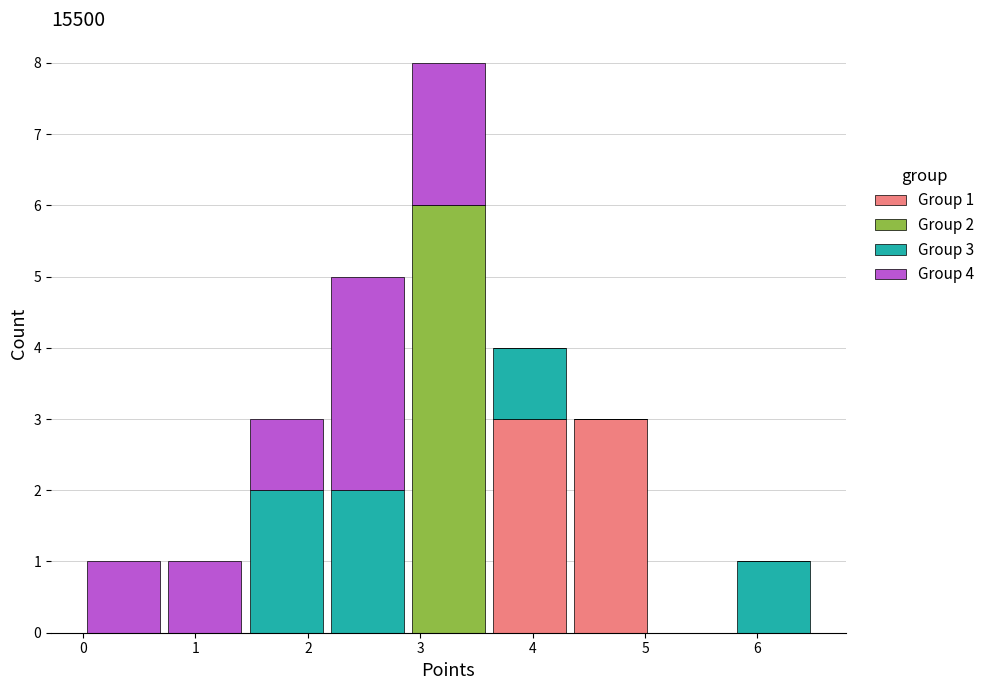

Which range on the x-axis has the tallest stacked bar (by total height)?

2.9 to 3.6